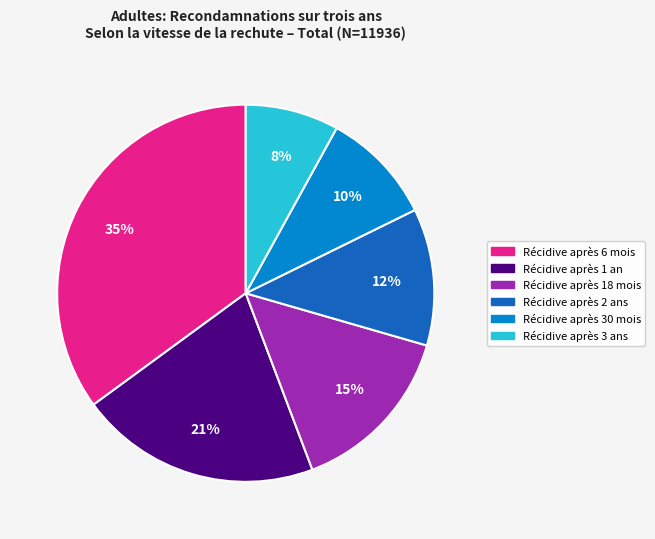

What is the ratio of the value at Récidive après 2 ans to the value at Récidive après 1 an?

0.6